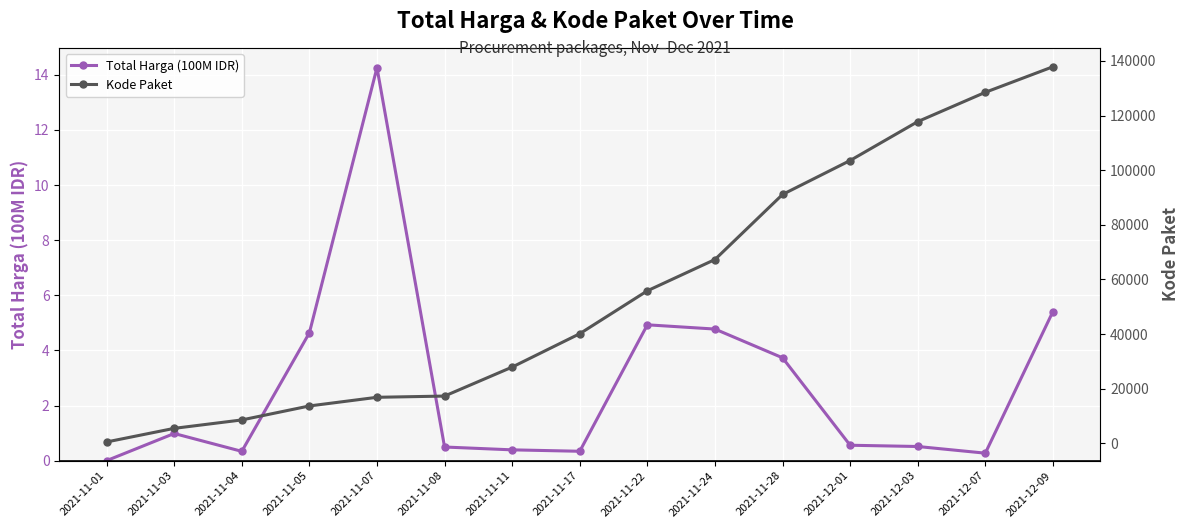

How many lines are shown in the chart?

2